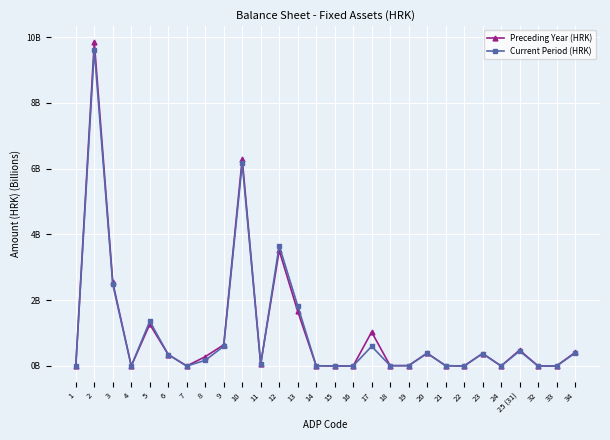

In Current Period (HRK), how many points are lower than both neighbors (excluding endpoints)?

7